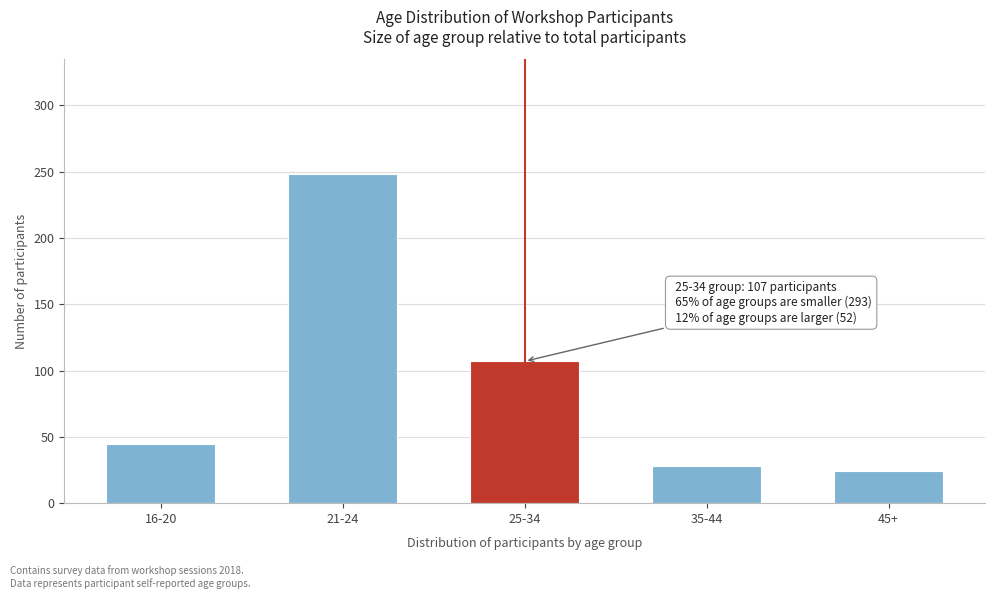

Reading left to right, extract all data points from this chart.

45	248	107	28	24